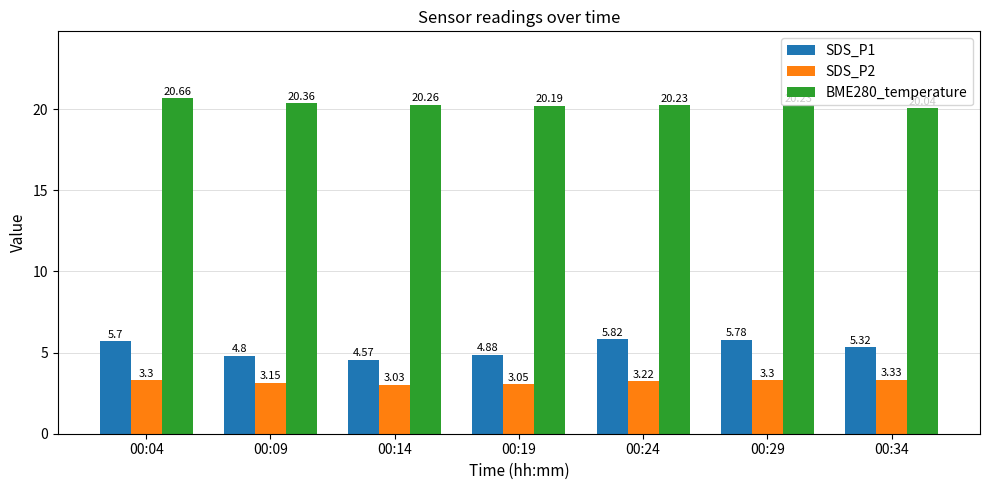

Rank the categories by SDS_P1 value from highest to lowest.

00:24, 00:29, 00:04, 00:34, 00:19, 00:09, 00:14